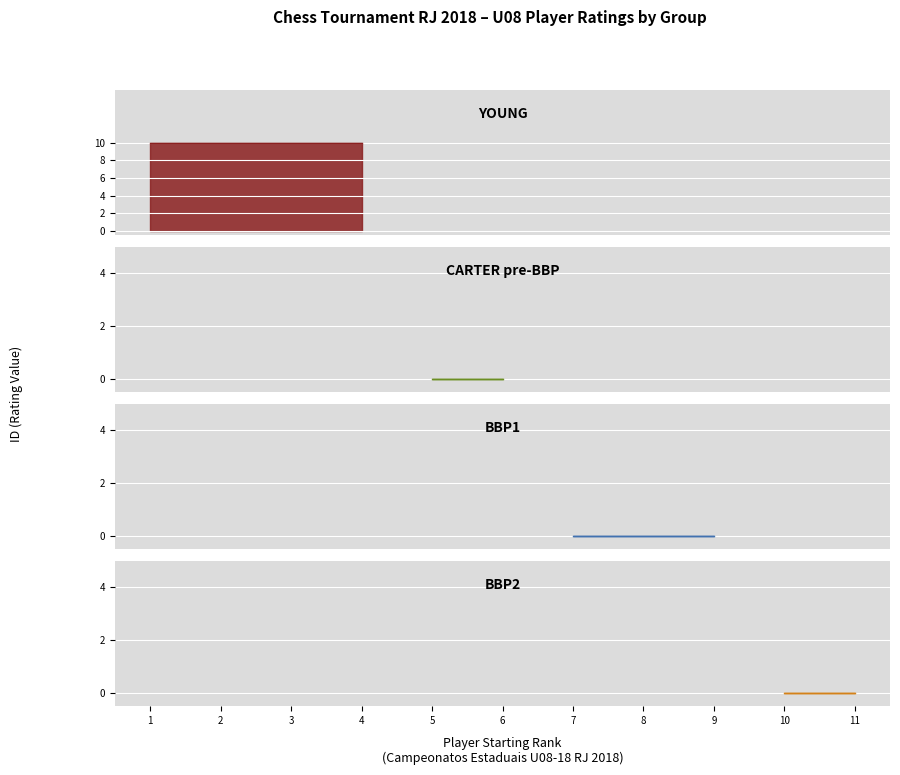

True or false: there are more than 0 points higher than both neighbors.

False